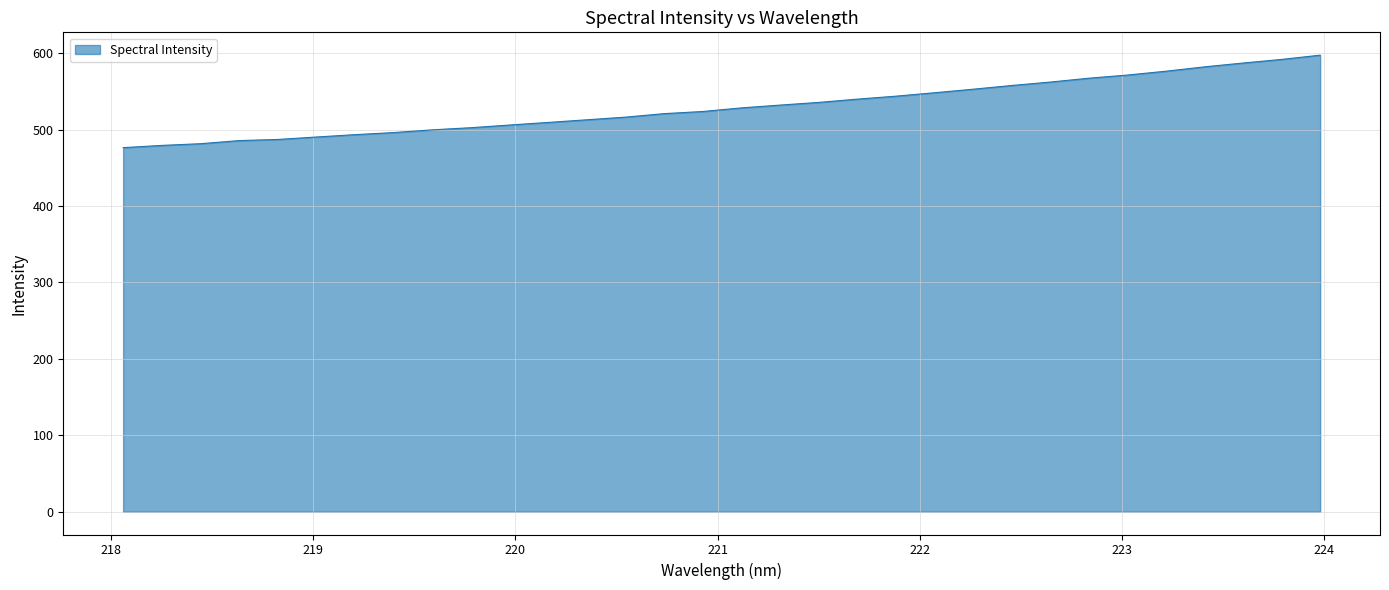

What is the difference between the maximum and minimum values?

121.0